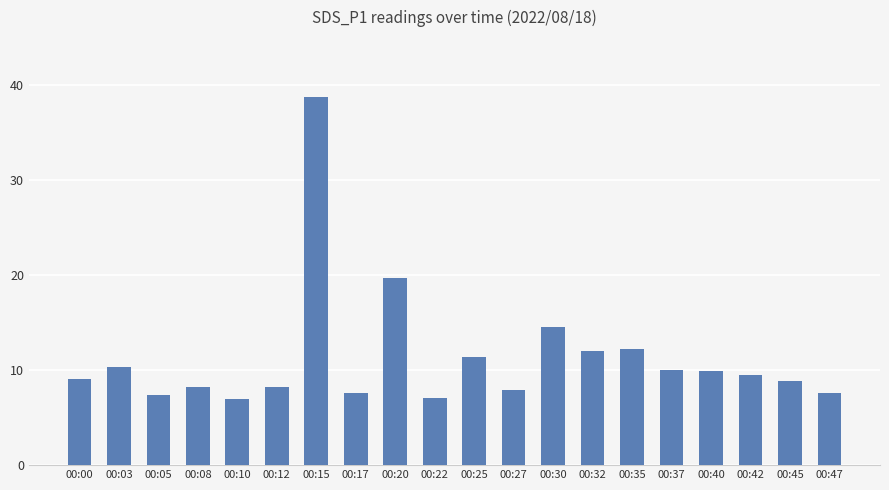

How many categories are shown in the chart?

20